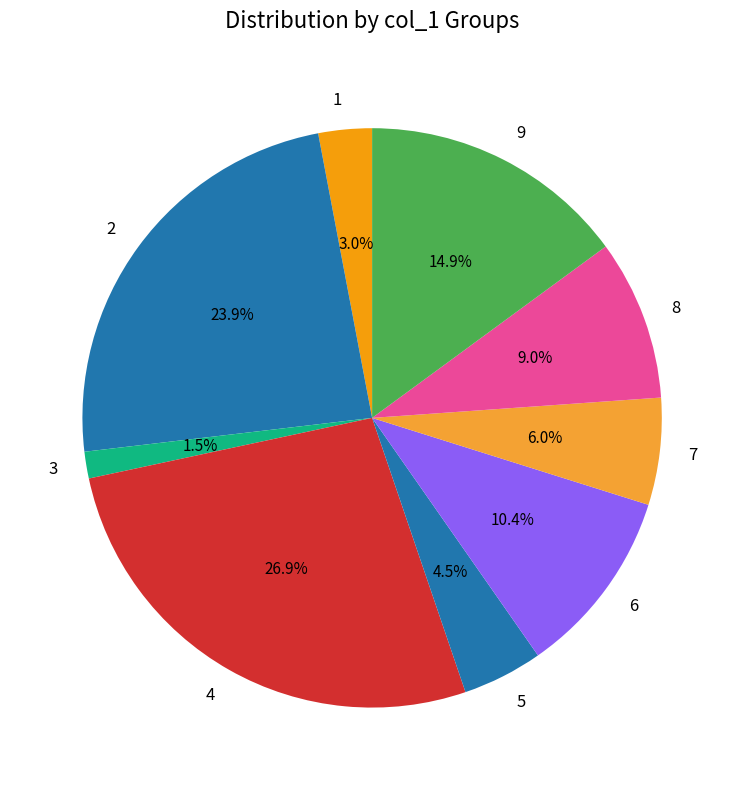

Does 8 account for over 50% of the chart?

No